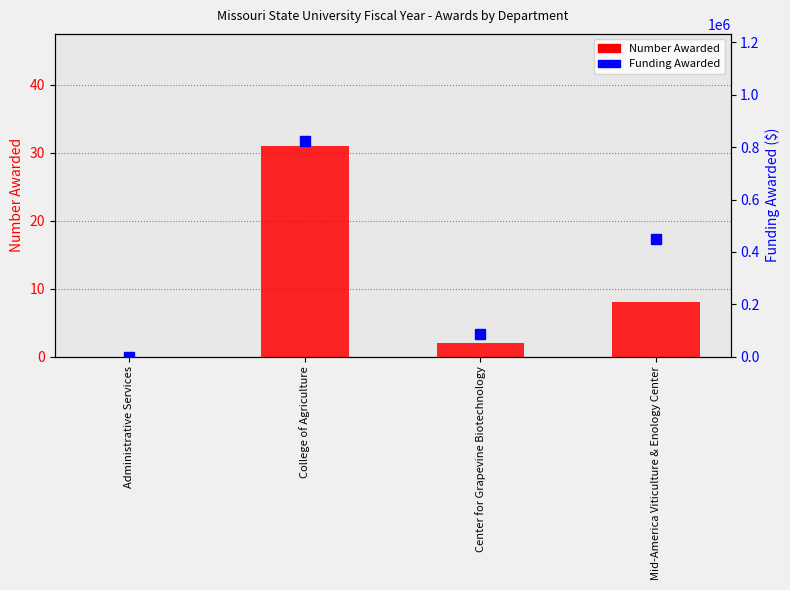

Is it true that Funding Awarded equals 199564.7 at Mid-America Viticulture & Enology Center?

False